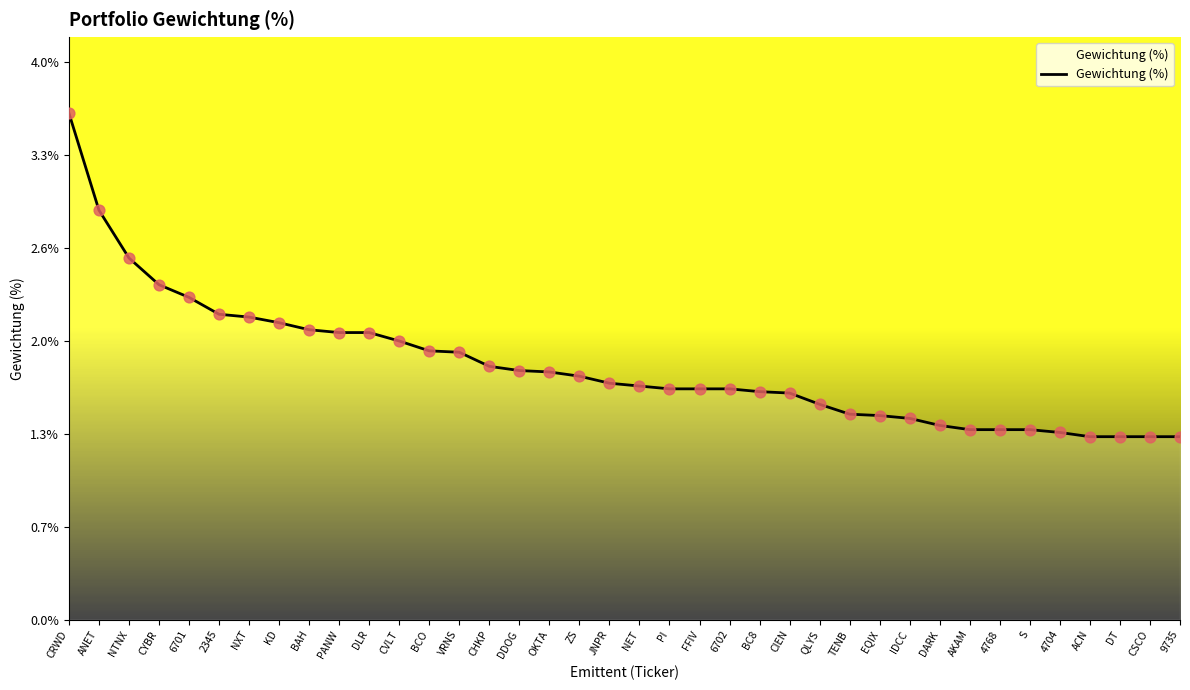

Which has a higher value, JNPR or CVLT?

CVLT